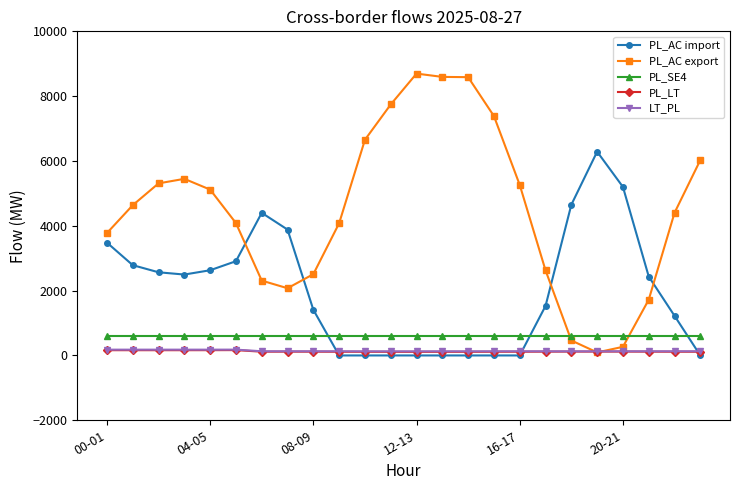

What is the maximum value for PL_AC import?

6287